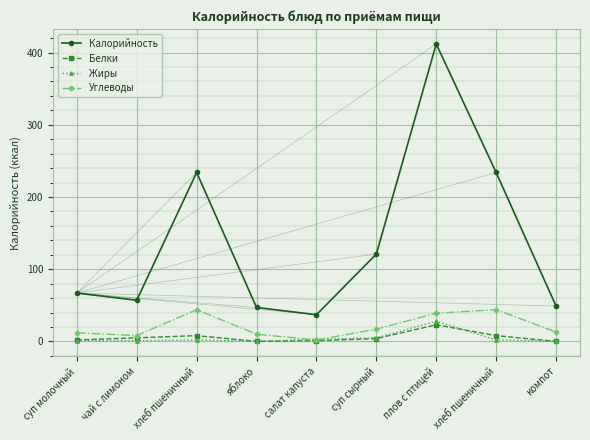

Between салат капуста and суп сырный, which series saw the biggest shift?

Калорийность